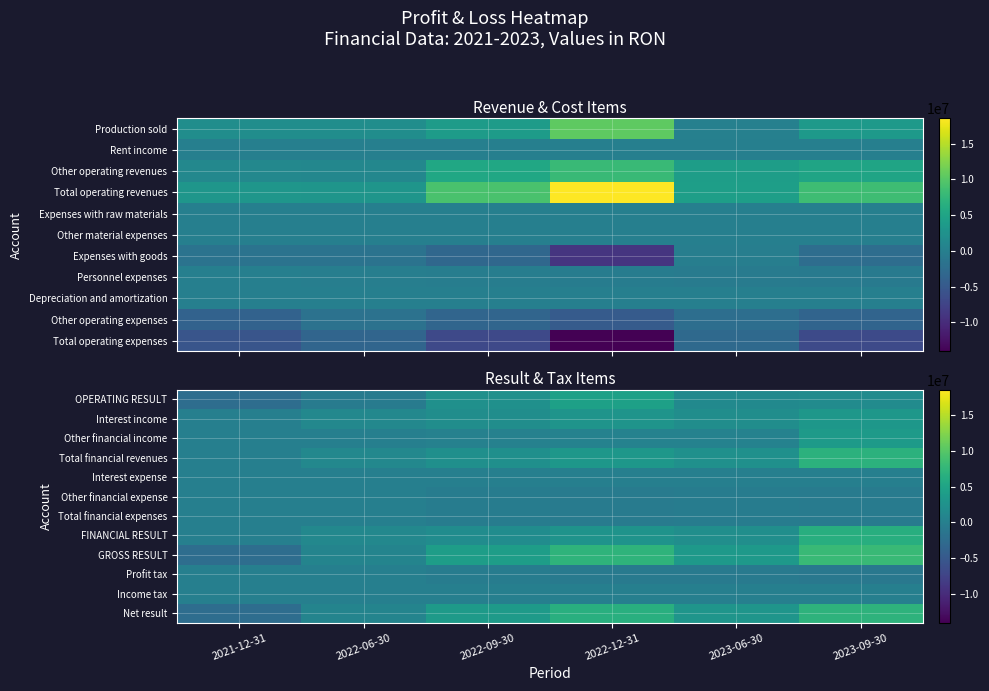

At which label is FINANCIAL RESULT closest to 3219536?

2022-12-31